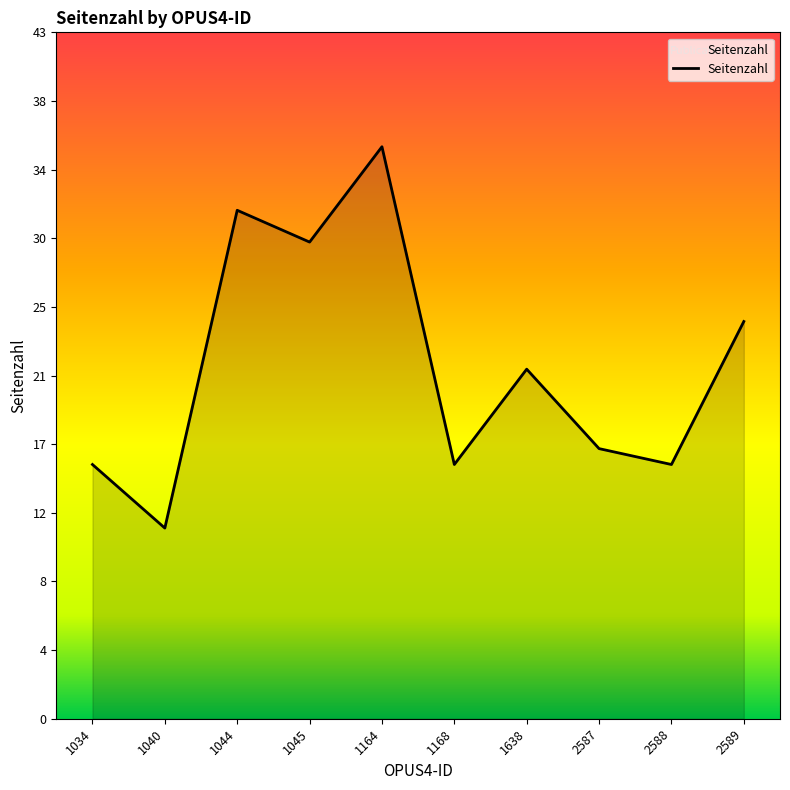

Is this an area chart (filled region under the line)?

Yes